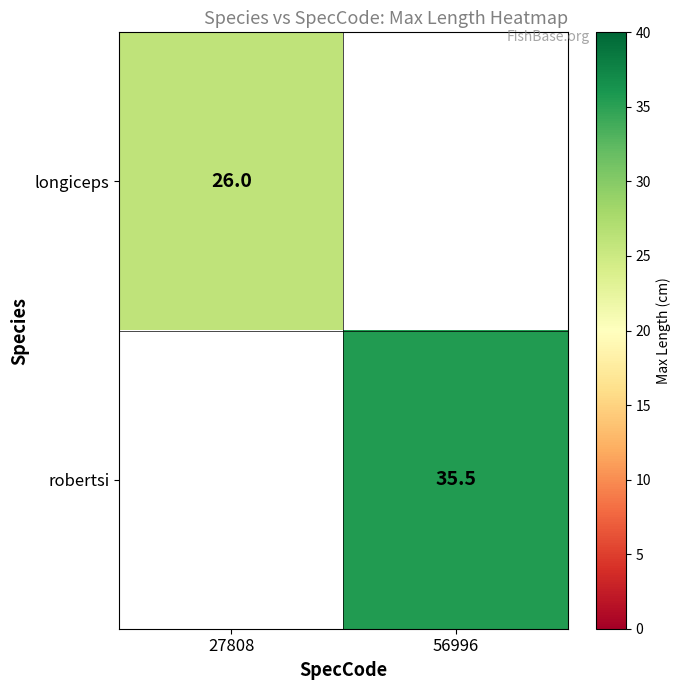

The value of robertsi at 56996 is 48.5. True or false?

False